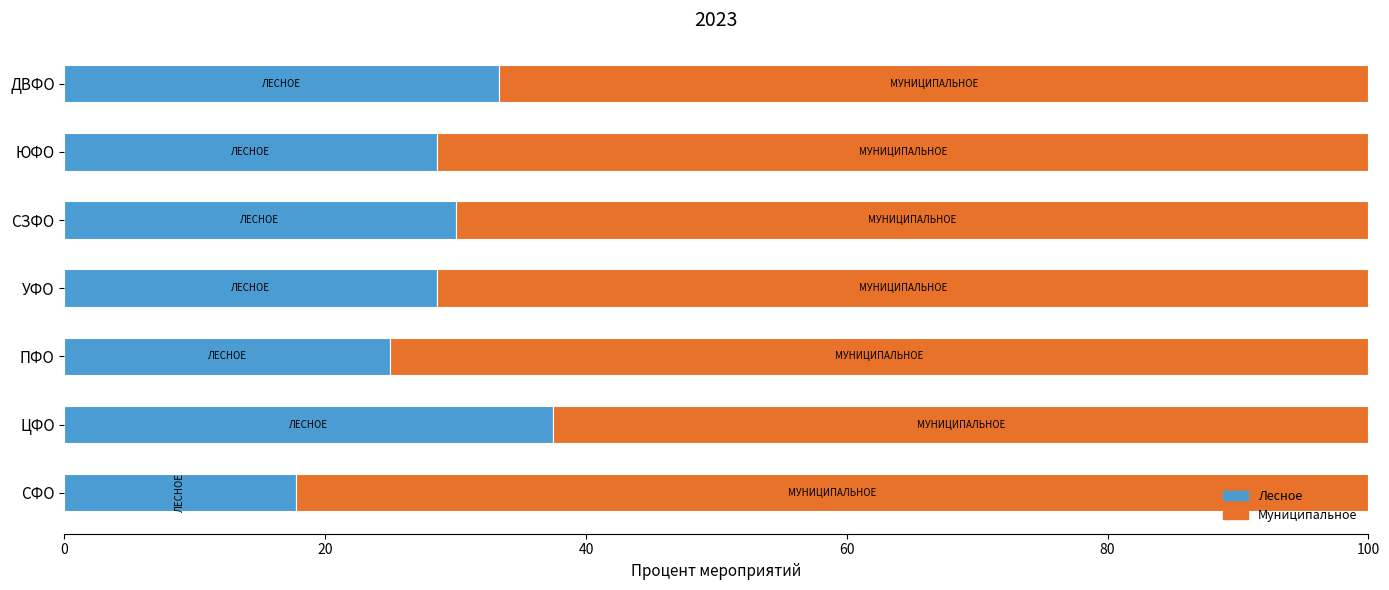

Is it true that Лесное equals 18.9 at ЮФО?

False